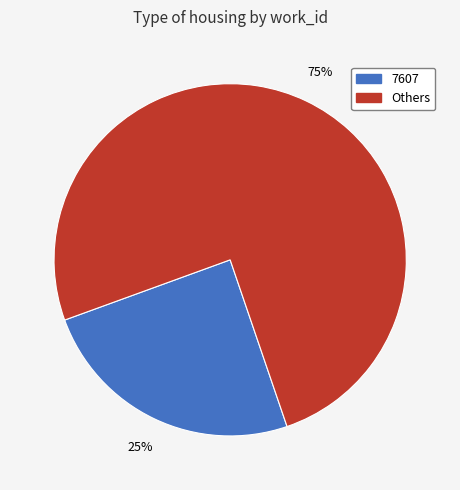

Is there a majority slice in this chart?

Yes